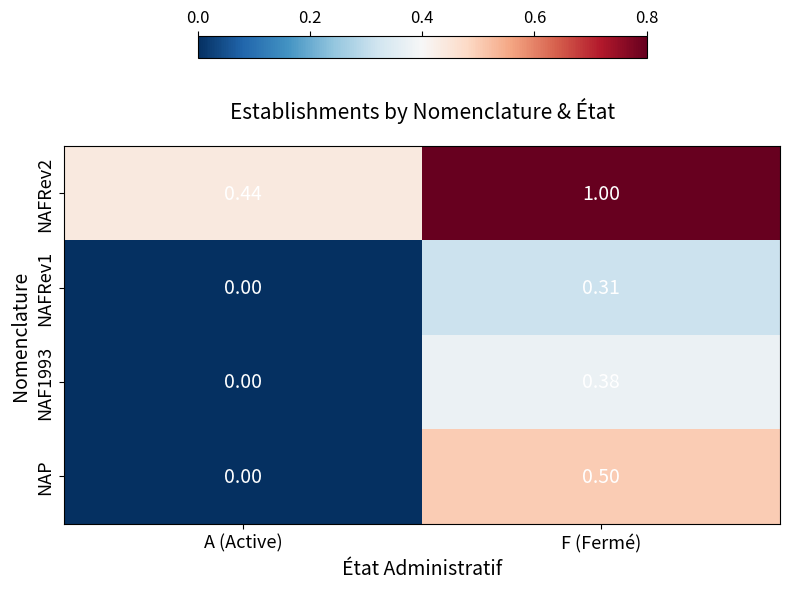

What is the maximum value shown in the chart?

1.0